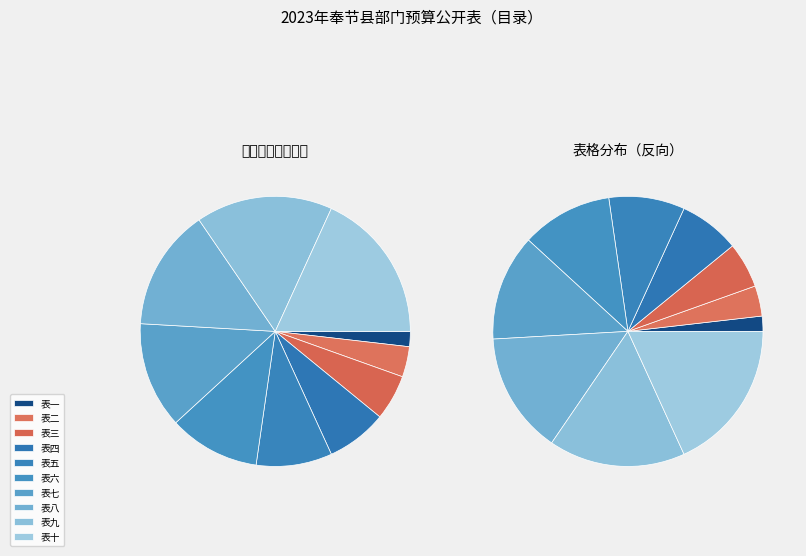

To the nearest percent, what is the difference between the 表五 and 表四 slice percentages?

2%